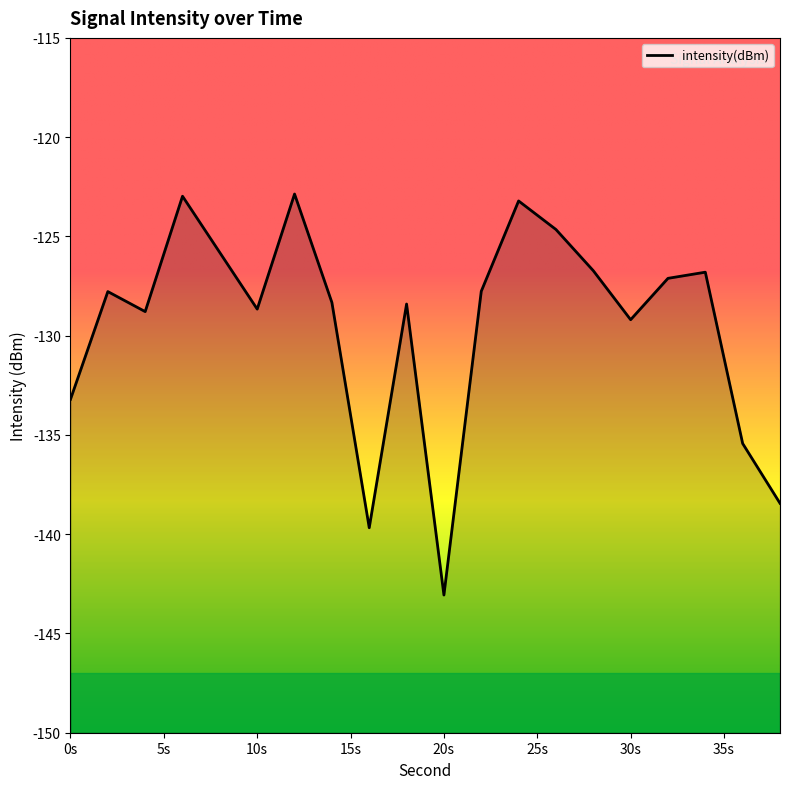

What is the difference between the values at 6 and 32?

4.1